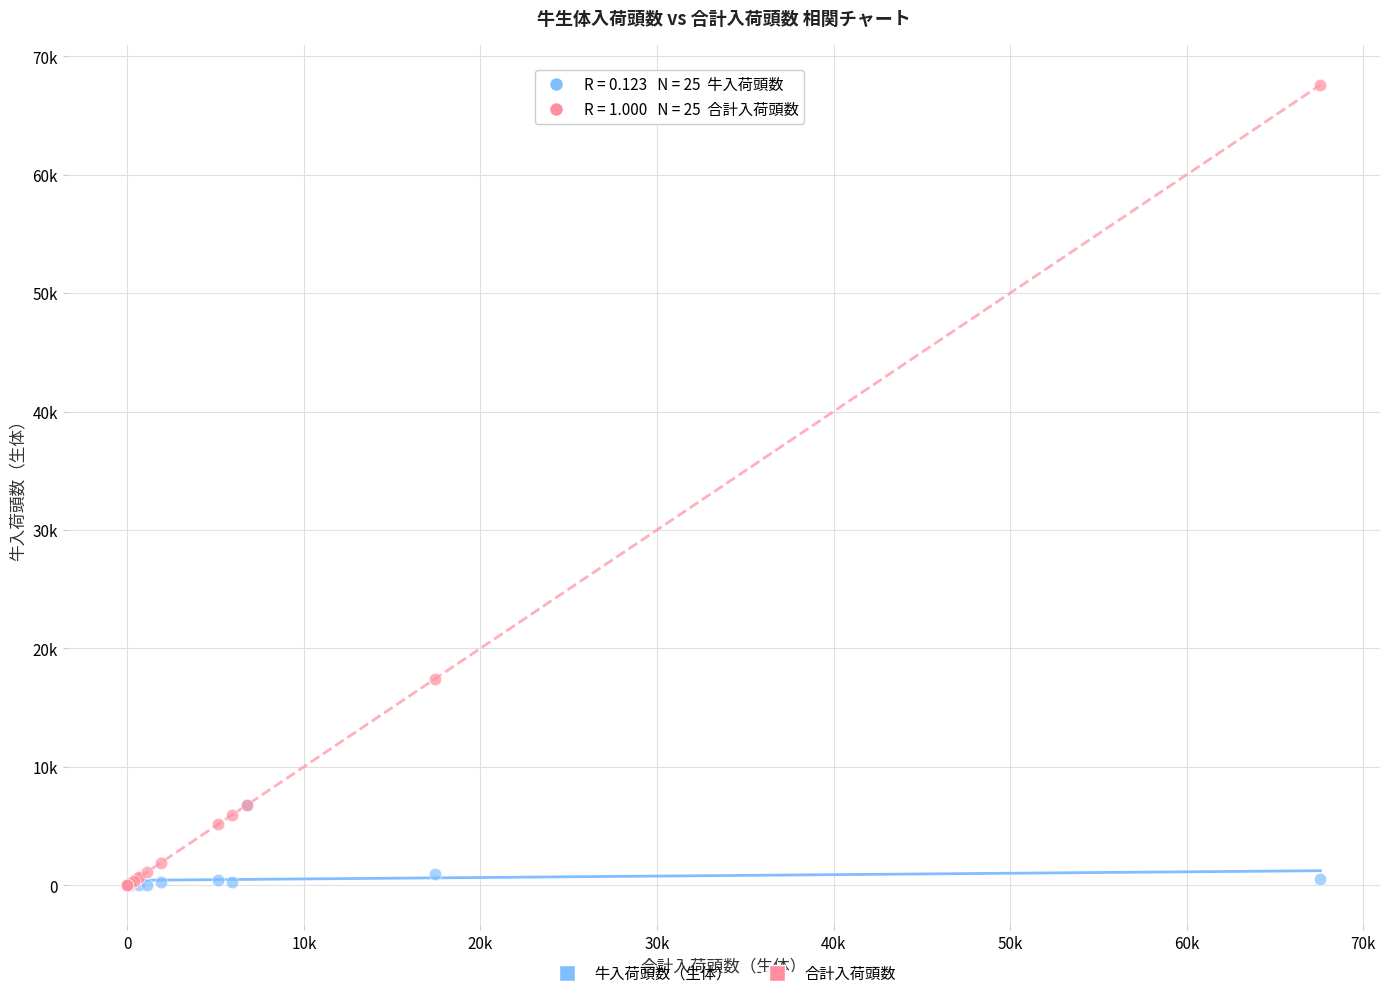

What are all the series names shown in the legend?

牛入荷頭数（生体）, 合計入荷頭数